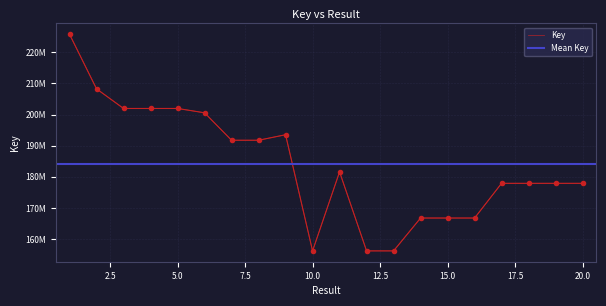

What is the greatest value displayed?

225778237